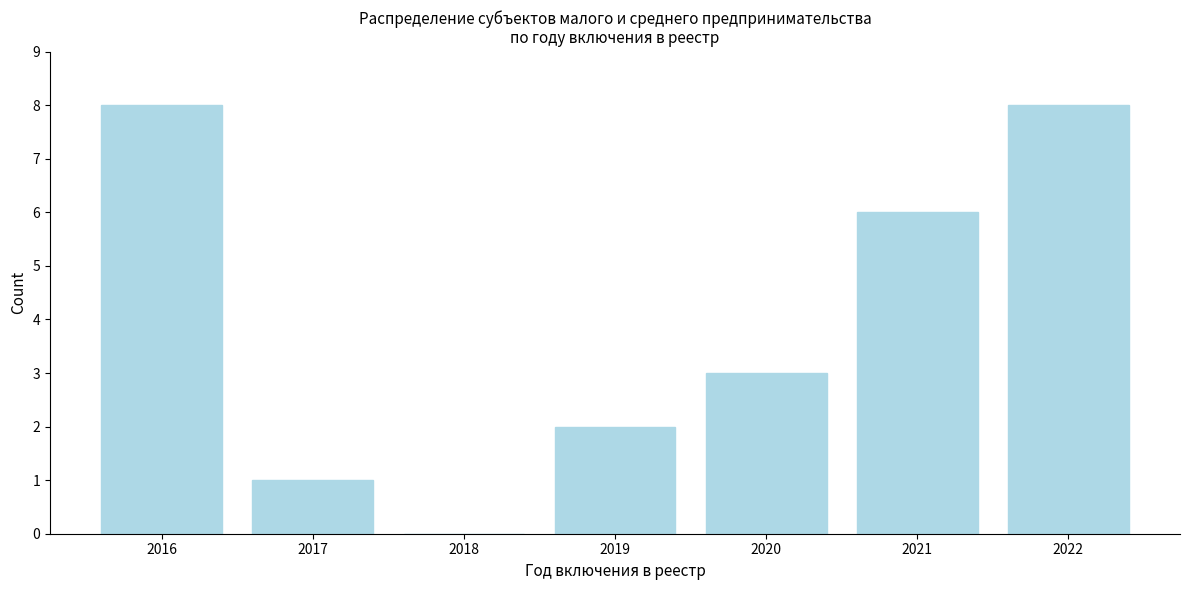

Reading left to right, list all the values displayed in this chart.

2016=8	2017=1	2018=0	2019=2	2020=3	2021=6	2022=8